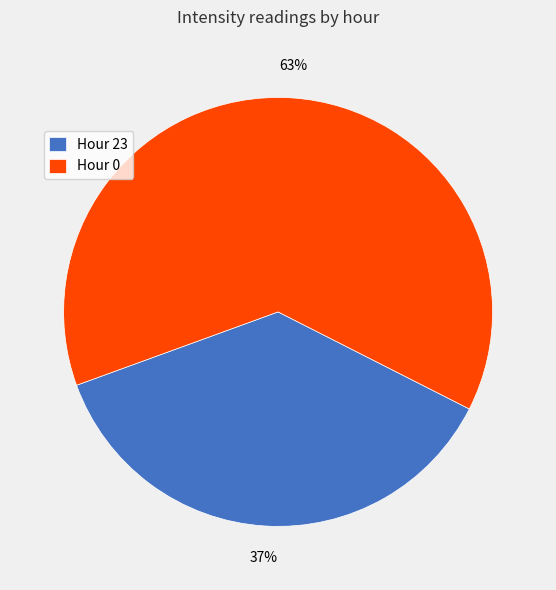

To the nearest percent, what is the average slice percentage?

50%